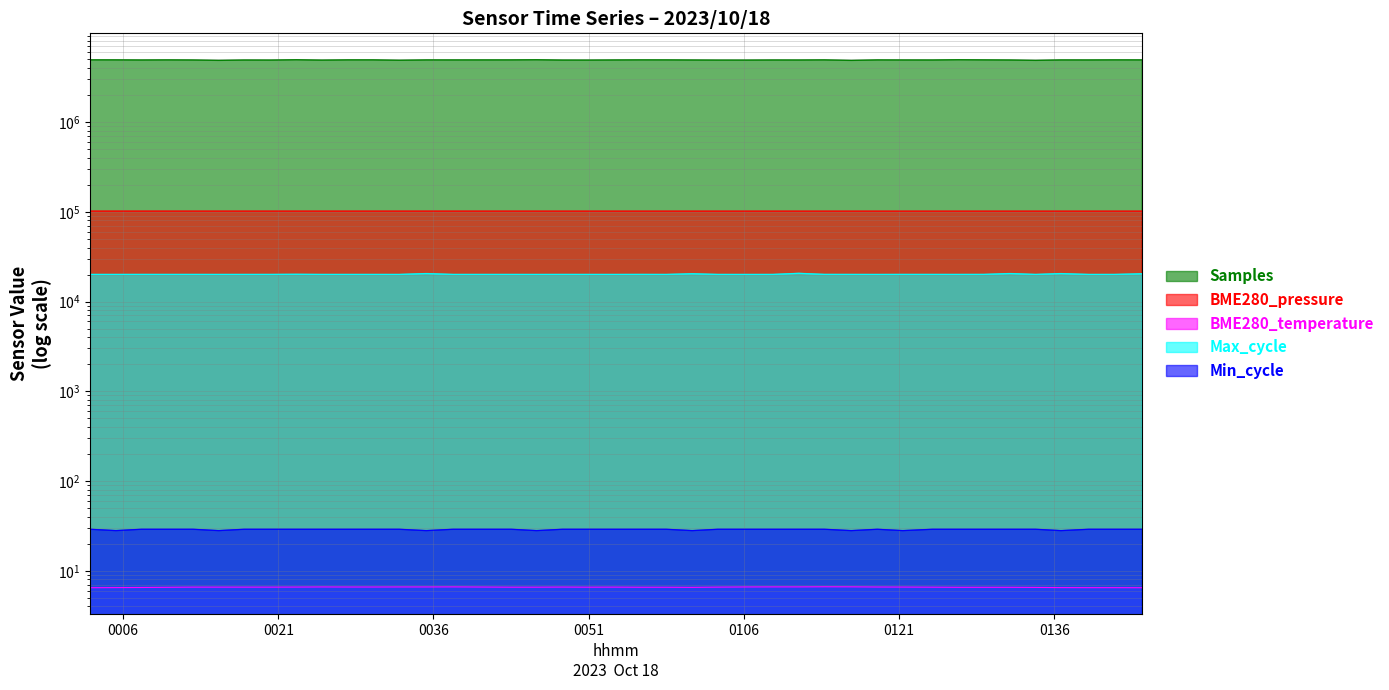

Reading left to right, transcribe all the data shown in this chart.

Samples: 2023/10/18 00:02:49=4936615.0	2023/10/18 00:05:18=4931978.0	2023/10/18 00:07:46=4917964.0	2023/10/18 00:10:17=4930536.0	2023/10/18 00:12:45=4917400.0	2023/10/18 00:15:14=4864853.0	2023/10/18 00:17:42=4913369.0	2023/10/18 00:20:16=4905383.0	2023/10/18 00:22:44=4948821.0	2023/10/18 00:25:12=4899345.0	2023/10/18 00:27:43=4933280.0	2023/10/18 00:30:11=4932497.0	2023/10/18 00:32:41=4881601.0	2023/10/18 00:35:18=4925941.0	2023/10/18 00:37:54=4924365.0	2023/10/18 00:43:31=4929689.0	2023/10/18 00:45:58=4947906.0	2023/10/18 00:48:28=4905665.0	2023/10/18 00:50:58=4902844.0	2023/10/18 00:53:30=4920516.0	2023/10/18 00:55:59=4932100.0	2023/10/18 00:58:30=4929975.0	2023/10/18 01:01:01=4915941.0	2023/10/18 01:03:29=4902626.0	2023/10/18 01:06:17=4901888.0	2023/10/18 01:08:48=4917661.0	2023/10/18 01:11:19=4915161.0	2023/10/18 01:13:47=4931111.0	2023/10/18 01:16:23=4861666.0	2023/10/18 01:18:54=4926953.0	2023/10/18 01:21:22=4919487.0	2023/10/18 01:24:14=4917520.0	2023/10/18 01:26:43=4949841.0	2023/10/18 01:29:11=4931481.0	2023/10/18 01:31:44=4916301.0	2023/10/18 01:34:12=4866878.0	2023/10/18 01:36:39=4924547.0	2023/10/18 01:39:20=4922627.0	2023/10/18 01:41:49=4933872.0	2023/10/18 01:44:30=4929730.0
BME280_pressure: 2023/10/18 00:02:49=101778.9	2023/10/18 00:05:18=101779.0	2023/10/18 00:07:46=101774.7	2023/10/18 00:10:17=101761.7	2023/10/18 00:12:45=101764.4	2023/10/18 00:15:14=101767.9	2023/10/18 00:17:42=101756.6	2023/10/18 00:20:16=101762.7	2023/10/18 00:22:44=101751.4	2023/10/18 00:25:12=101746.2	2023/10/18 00:27:43=101744.4	2023/10/18 00:30:11=101745.3	2023/10/18 00:32:41=101748.8	2023/10/18 00:35:18=101741.8	2023/10/18 00:37:54=101748.0	2023/10/18 00:43:31=101736.4	2023/10/18 00:45:58=101728.6	2023/10/18 00:48:28=101727.8	2023/10/18 00:50:58=101724.2	2023/10/18 00:53:30=101718.2	2023/10/18 00:55:59=101709.4	2023/10/18 00:58:30=101712.0	2023/10/18 01:01:01=101713.7	2023/10/18 01:03:29=101702.4	2023/10/18 01:06:17=101697.3	2023/10/18 01:08:48=101704.3	2023/10/18 01:11:19=101698.2	2023/10/18 01:13:47=101693.9	2023/10/18 01:16:23=101689.5	2023/10/18 01:18:54=101695.5	2023/10/18 01:21:22=101692.9	2023/10/18 01:24:14=101684.1	2023/10/18 01:26:43=101686.7	2023/10/18 01:29:11=101680.5	2023/10/18 01:31:44=101676.2	2023/10/18 01:34:12=101683.1	2023/10/18 01:36:39=101671.6	2023/10/18 01:39:20=101673.3	2023/10/18 01:41:49=101678.6	2023/10/18 01:44:30=101668.9
BME280_temperature: 2023/10/18 00:02:49=6.5	2023/10/18 00:05:18=6.5	2023/10/18 00:07:46=6.5	2023/10/18 00:10:17=6.5	2023/10/18 00:12:45=6.6	2023/10/18 00:15:14=6.6	2023/10/18 00:17:42=6.6	2023/10/18 00:20:16=6.6	2023/10/18 00:22:44=6.6	2023/10/18 00:25:12=6.6	2023/10/18 00:27:43=6.6	2023/10/18 00:30:11=6.6	2023/10/18 00:32:41=6.6	2023/10/18 00:35:18=6.6	2023/10/18 00:37:54=6.6	2023/10/18 00:43:31=6.6	2023/10/18 00:45:58=6.6	2023/10/18 00:48:28=6.6	2023/10/18 00:50:58=6.6	2023/10/18 00:53:30=6.6	2023/10/18 00:55:59=6.5	2023/10/18 00:58:30=6.5	2023/10/18 01:01:01=6.5	2023/10/18 01:03:29=6.6	2023/10/18 01:06:17=6.6	2023/10/18 01:08:48=6.6	2023/10/18 01:11:19=6.6	2023/10/18 01:13:47=6.6	2023/10/18 01:16:23=6.6	2023/10/18 01:18:54=6.6	2023/10/18 01:21:22=6.6	2023/10/18 01:24:14=6.6	2023/10/18 01:26:43=6.5	2023/10/18 01:29:11=6.5	2023/10/18 01:31:44=6.5	2023/10/18 01:34:12=6.5	2023/10/18 01:36:39=6.5	2023/10/18 01:39:20=6.5	2023/10/18 01:41:49=6.5	2023/10/18 01:44:30=6.5
Max_cycle: 2023/10/18 00:02:49=20050.0	2023/10/18 00:05:18=20051.0	2023/10/18 00:07:46=20057.0	2023/10/18 00:10:17=20052.0	2023/10/18 00:12:45=20055.0	2023/10/18 00:15:14=20047.0	2023/10/18 00:17:42=20051.0	2023/10/18 00:20:16=20055.0	2023/10/18 00:22:44=20124.0	2023/10/18 00:25:12=20050.0	2023/10/18 00:27:43=20051.0	2023/10/18 00:30:11=20051.0	2023/10/18 00:32:41=20047.0	2023/10/18 00:35:18=20498.0	2023/10/18 00:37:54=20051.0	2023/10/18 00:43:31=20051.0	2023/10/18 00:45:58=20043.0	2023/10/18 00:48:28=20055.0	2023/10/18 00:50:58=20051.0	2023/10/18 00:53:30=20047.0	2023/10/18 00:55:59=20066.0	2023/10/18 00:58:30=20047.0	2023/10/18 01:01:01=20398.0	2023/10/18 01:03:29=20051.0	2023/10/18 01:06:17=20043.0	2023/10/18 01:08:48=20051.0	2023/10/18 01:11:19=20622.0	2023/10/18 01:13:47=20070.0	2023/10/18 01:16:23=20055.0	2023/10/18 01:18:54=20043.0	2023/10/18 01:21:22=20062.0	2023/10/18 01:24:14=20055.0	2023/10/18 01:26:43=20051.0	2023/10/18 01:29:11=20067.0	2023/10/18 01:31:44=20508.0	2023/10/18 01:34:12=20052.0	2023/10/18 01:36:39=20485.0	2023/10/18 01:39:20=20047.0	2023/10/18 01:41:49=20051.0	2023/10/18 01:44:30=20384.0
Min_cycle: 2023/10/18 00:02:49=29.0	2023/10/18 00:05:18=28.0	2023/10/18 00:07:46=29.0	2023/10/18 00:10:17=29.0	2023/10/18 00:12:45=29.0	2023/10/18 00:15:14=28.0	2023/10/18 00:17:42=29.0	2023/10/18 00:20:16=29.0	2023/10/18 00:22:44=29.0	2023/10/18 00:25:12=29.0	2023/10/18 00:27:43=29.0	2023/10/18 00:30:11=29.0	2023/10/18 00:32:41=29.0	2023/10/18 00:35:18=28.0	2023/10/18 00:37:54=29.0	2023/10/18 00:43:31=29.0	2023/10/18 00:45:58=28.0	2023/10/18 00:48:28=29.0	2023/10/18 00:50:58=29.0	2023/10/18 00:53:30=29.0	2023/10/18 00:55:59=29.0	2023/10/18 00:58:30=29.0	2023/10/18 01:01:01=28.0	2023/10/18 01:03:29=29.0	2023/10/18 01:06:17=29.0	2023/10/18 01:08:48=29.0	2023/10/18 01:11:19=29.0	2023/10/18 01:13:47=29.0	2023/10/18 01:16:23=28.0	2023/10/18 01:18:54=29.0	2023/10/18 01:21:22=28.0	2023/10/18 01:24:14=29.0	2023/10/18 01:26:43=29.0	2023/10/18 01:29:11=29.0	2023/10/18 01:31:44=29.0	2023/10/18 01:34:12=29.0	2023/10/18 01:36:39=28.0	2023/10/18 01:39:20=29.0	2023/10/18 01:41:49=29.0	2023/10/18 01:44:30=29.0